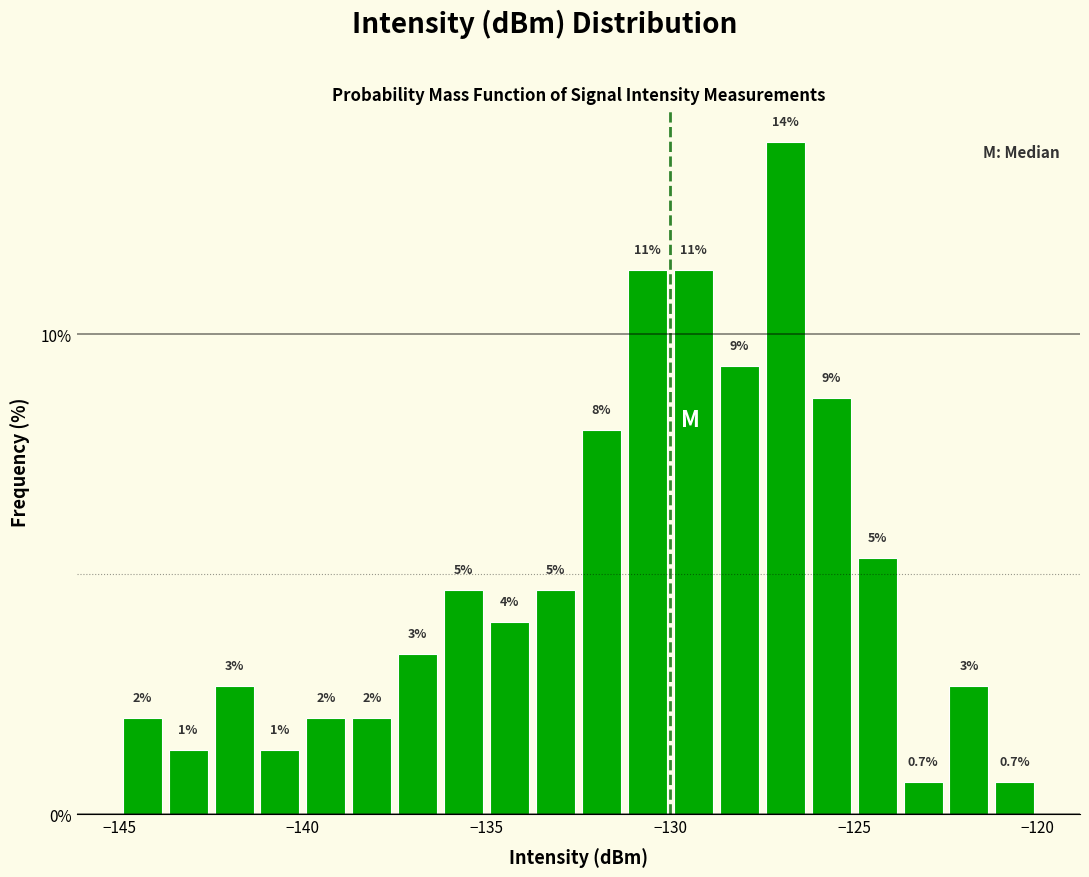

Around what value on the x-axis is the tallest bar? Give the approximate position of its centre, as read against the axis.

-127.0